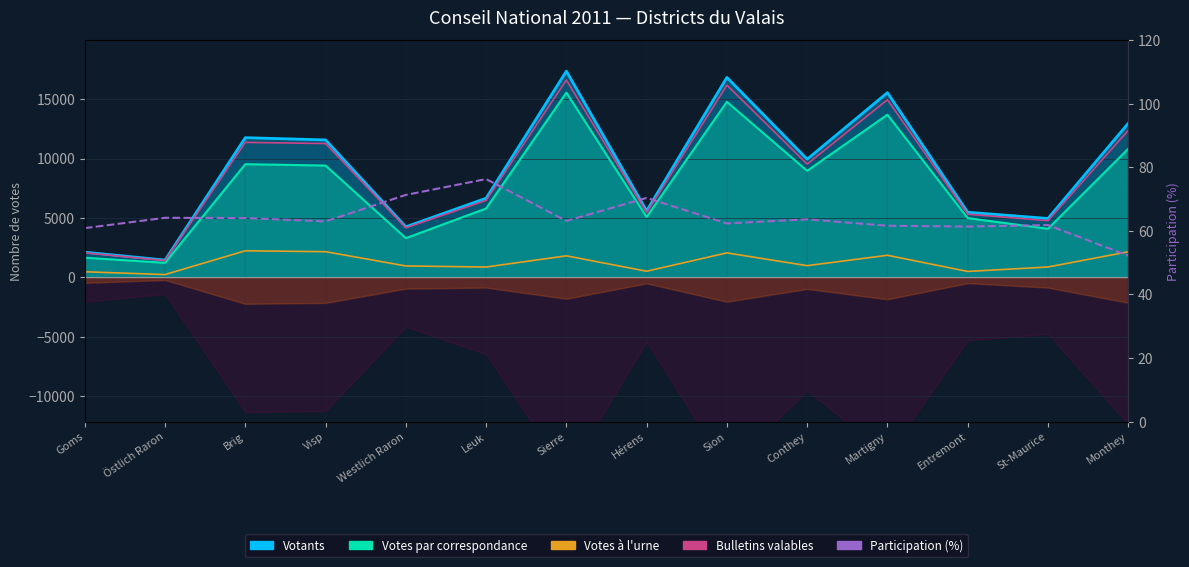

What is the sum of all Participation (%) values?

896.3